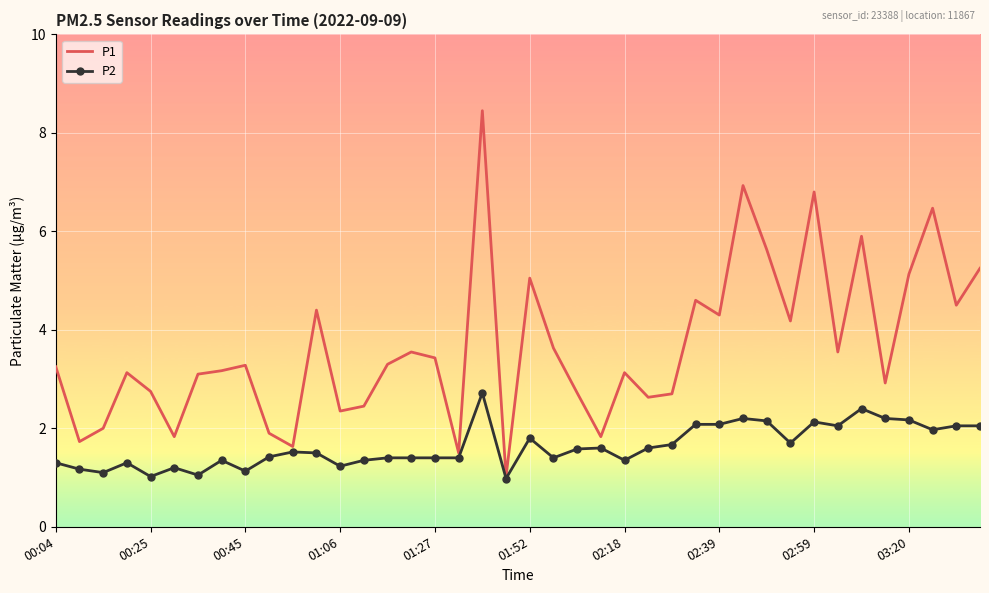

Rank the series by their average value, from lowest to highest.

P2, P1